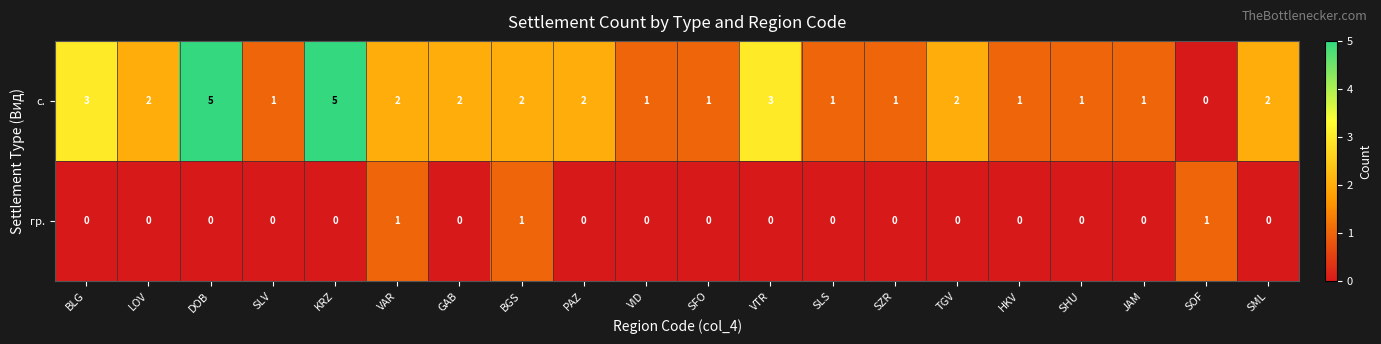

Is it true that гр. equals 0 at SZR?

True